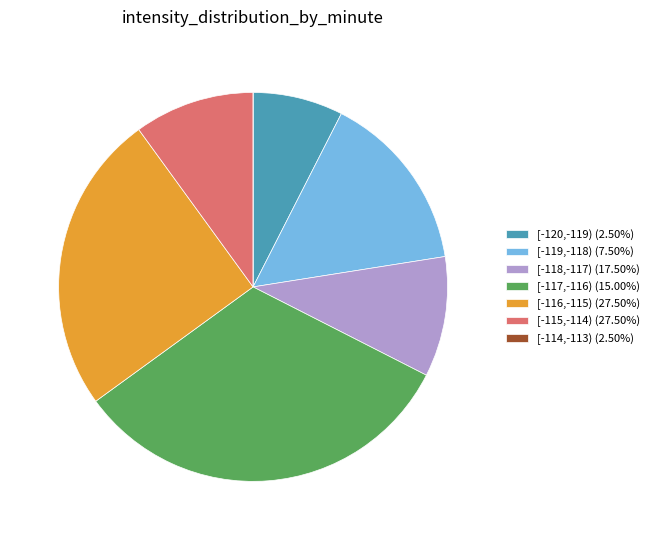

Do [-119,-118) (7.50%) and [-115,-114) (27.50%) together represent more than half of the pie?

No